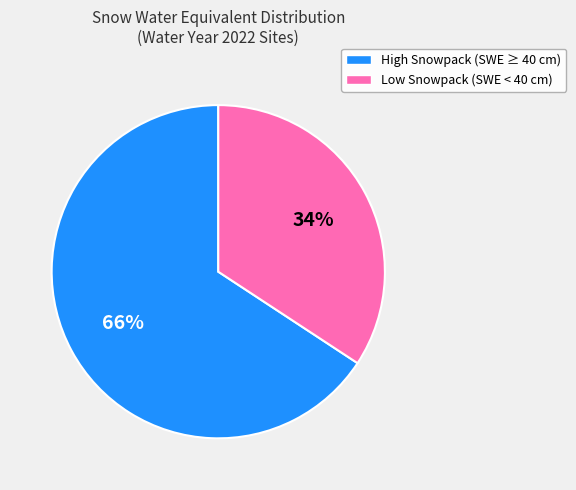

Does any single category account for the majority?

Yes